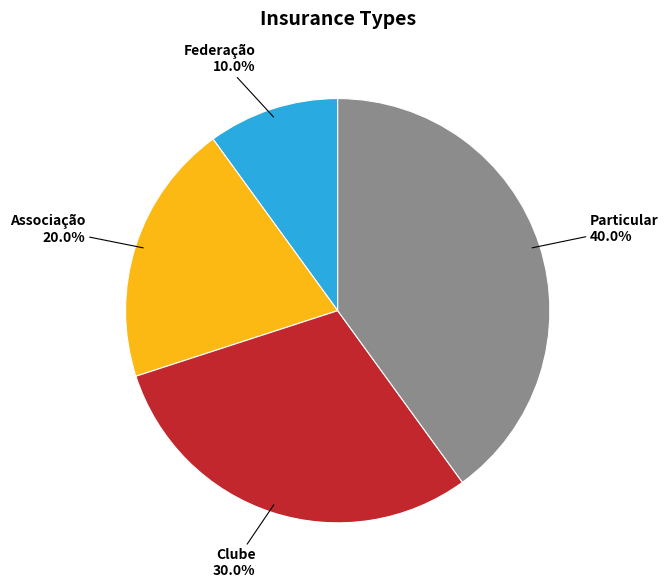

To the nearest percent, what is the average slice percentage?

25%